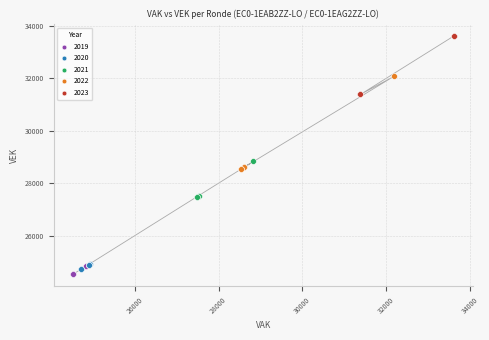

Which series has the largest Y range (max minus min)?

2022